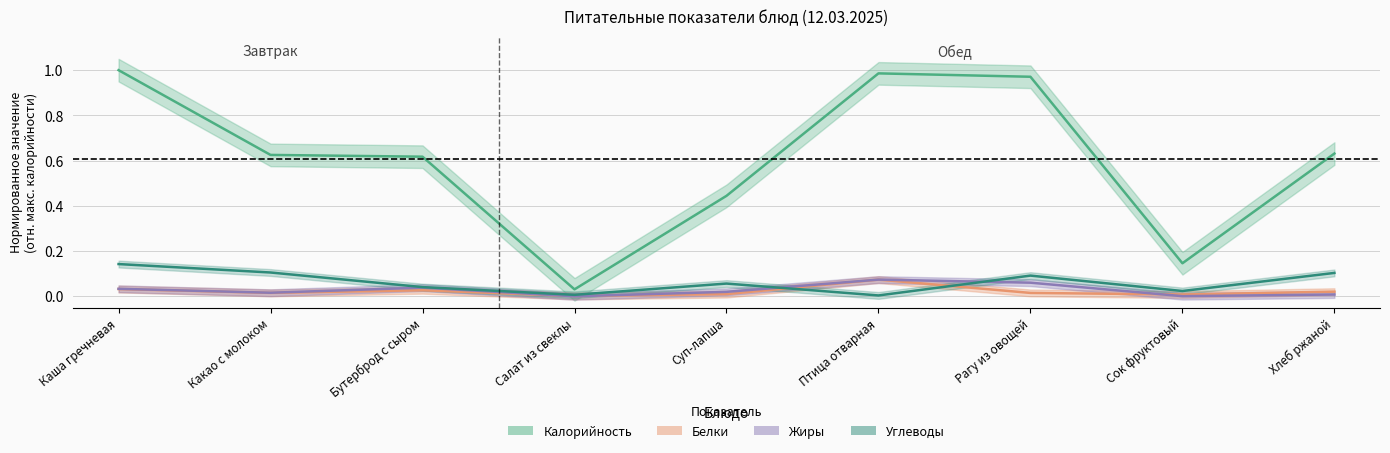

Which category has the lowest value across all series?

Салат из свеклы